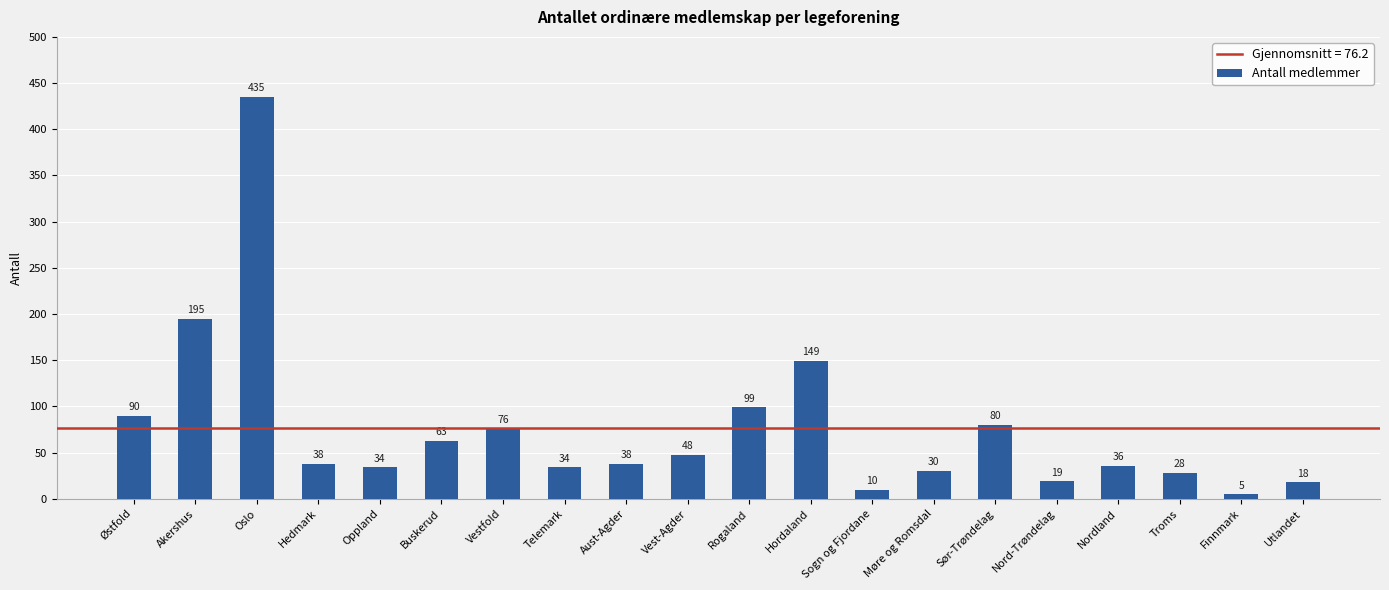

How many bars are there in total?

20